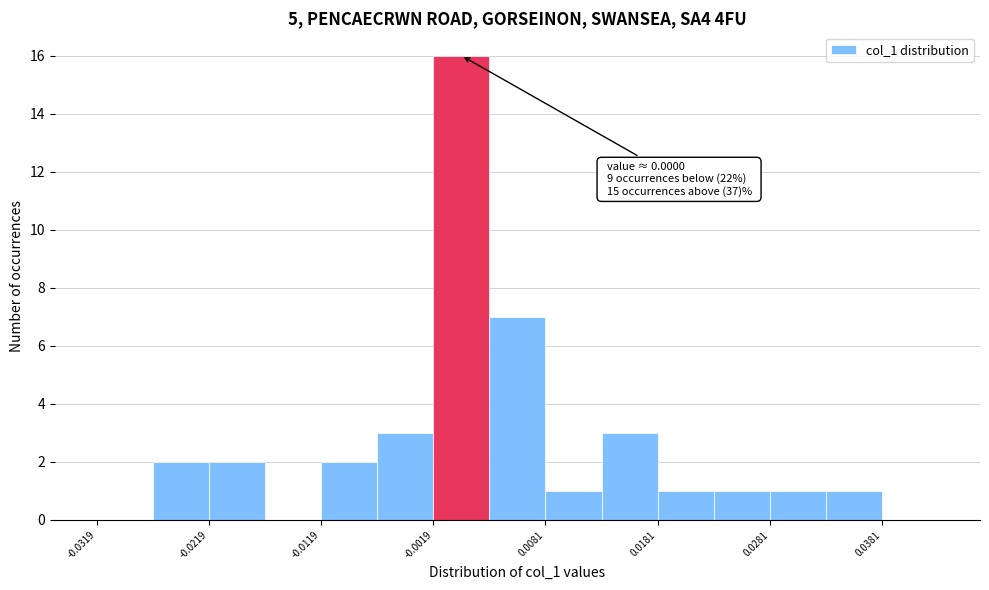

Over which range of the x-axis is the bar tallest?

-0.002 to 0.003